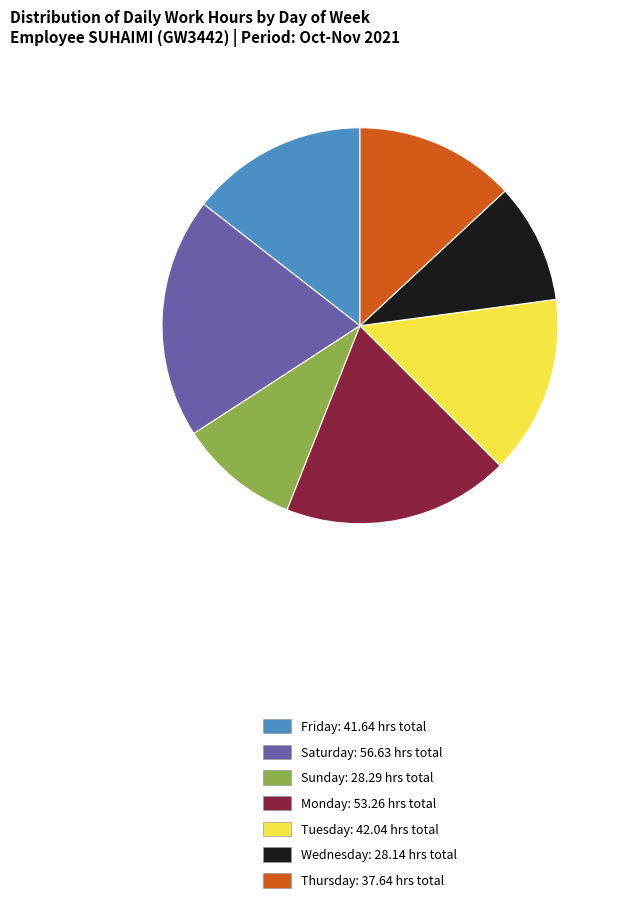

What is the ratio of the value at Monday: 53.26 hrs total to the value at Wednesday: 28.14 hrs total?

1.9